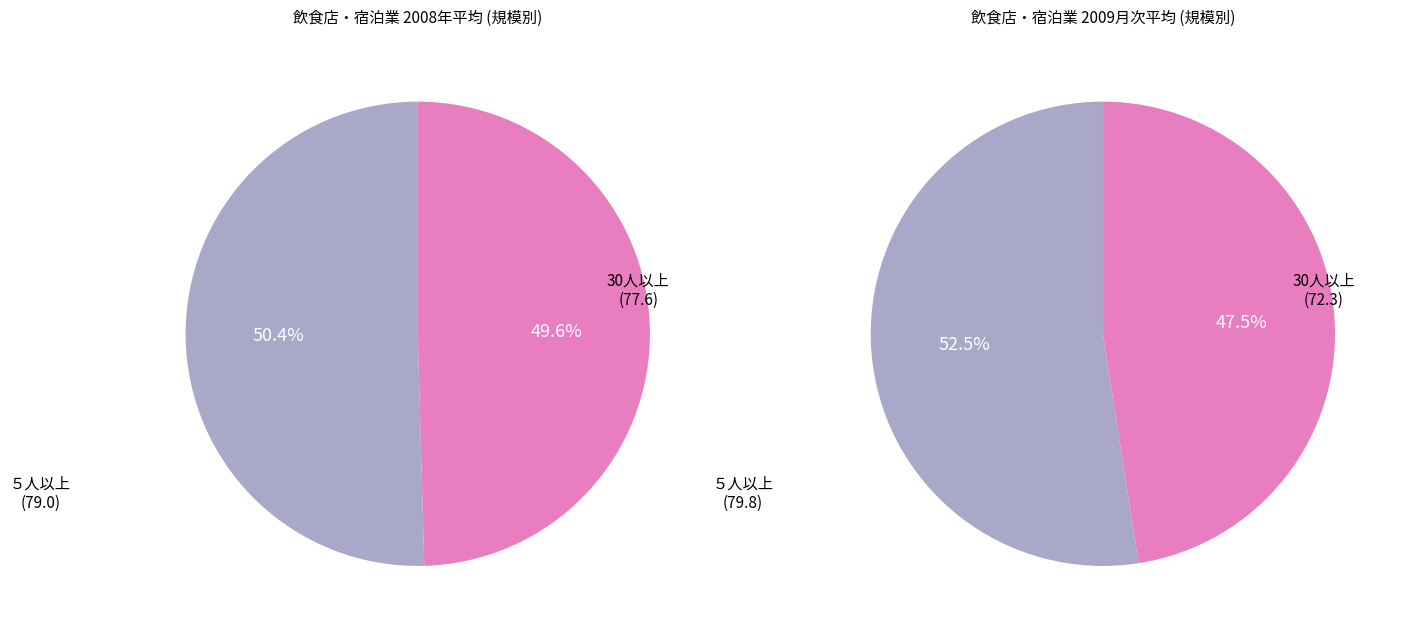

What percentage do ５人以上 and 30人以上 together represent?

100.0%